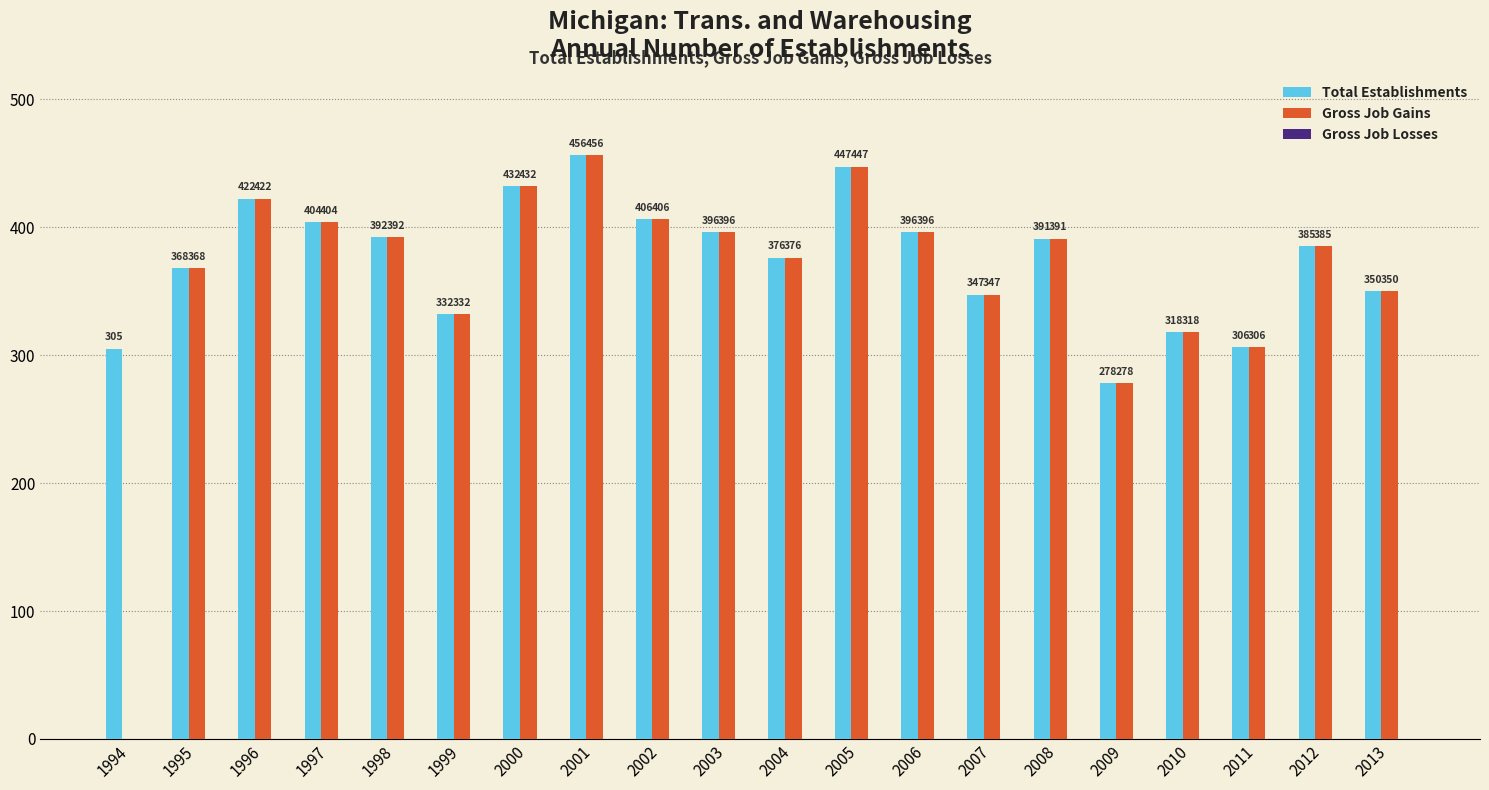

At which category does the chart reach its peak across all series?

2001